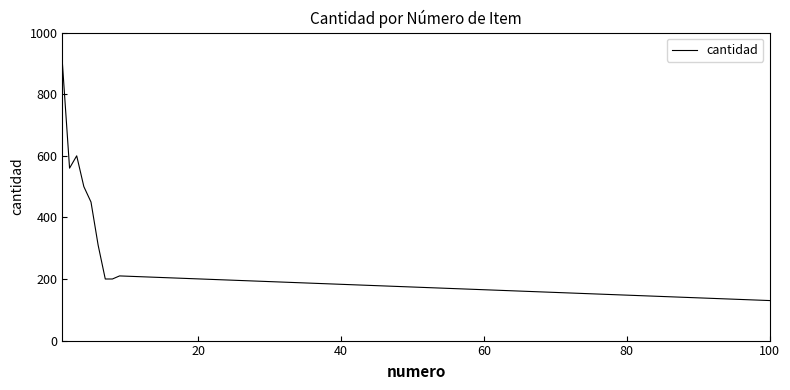

What is the difference between the maximum and minimum values?

770